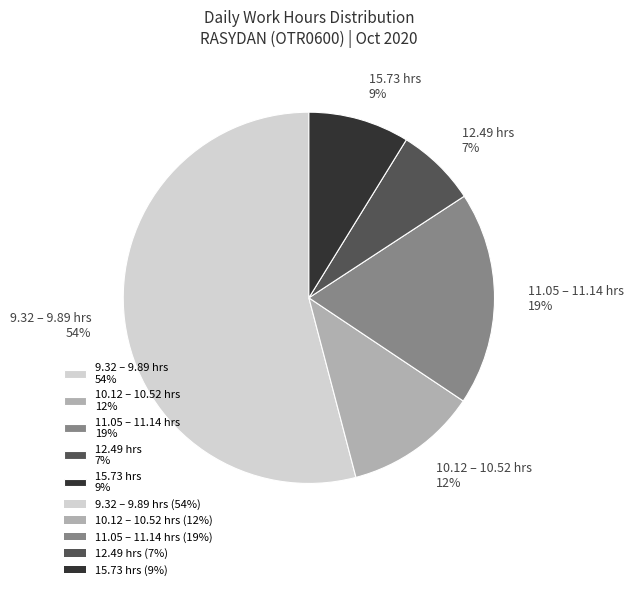

Rank the categories by value from highest to lowest.

9.32 – 9.89 hrs 54%, 11.05 – 11.14 hrs 19%, 10.12 – 10.52 hrs 12%, 15.73 hrs 9%, 12.49 hrs 7%